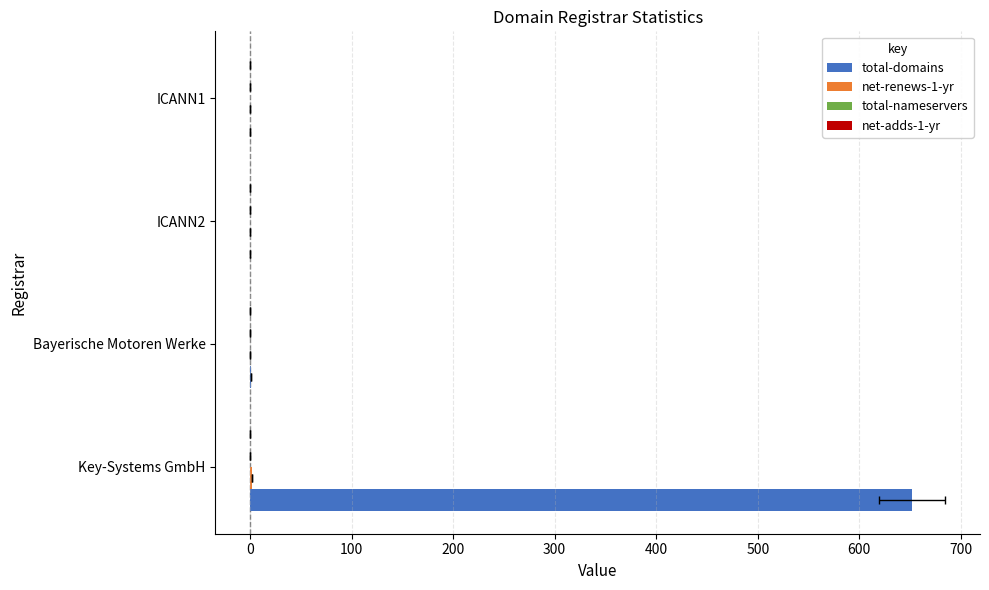

Does the chart contain any negative values?

No